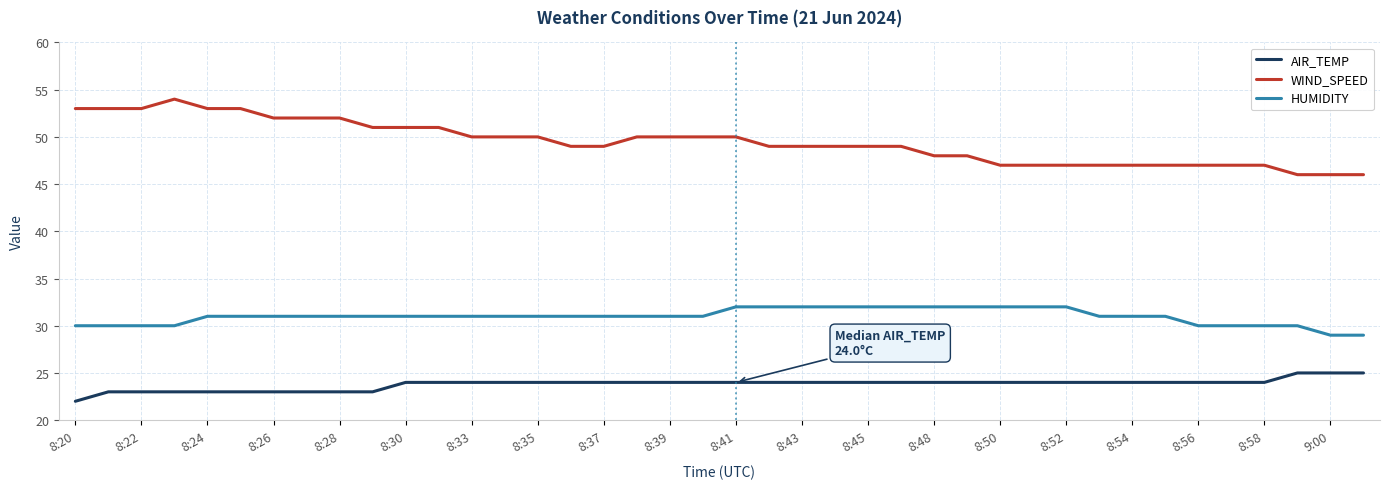

What is the average value of the WIND_SPEED series?

49